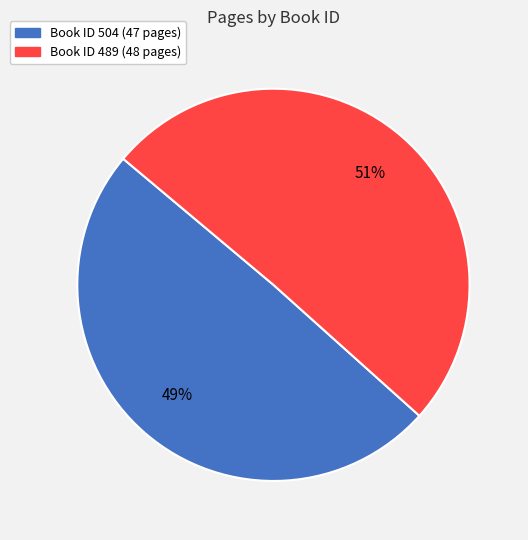

Is there a majority slice in this chart?

Yes